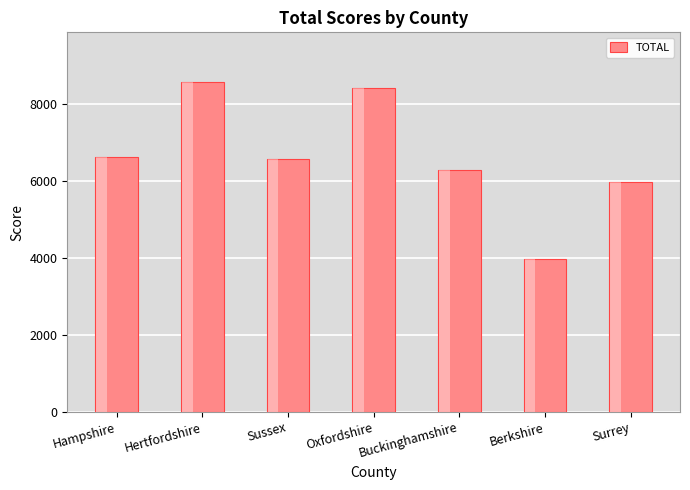

How many categories are shown in the chart?

7